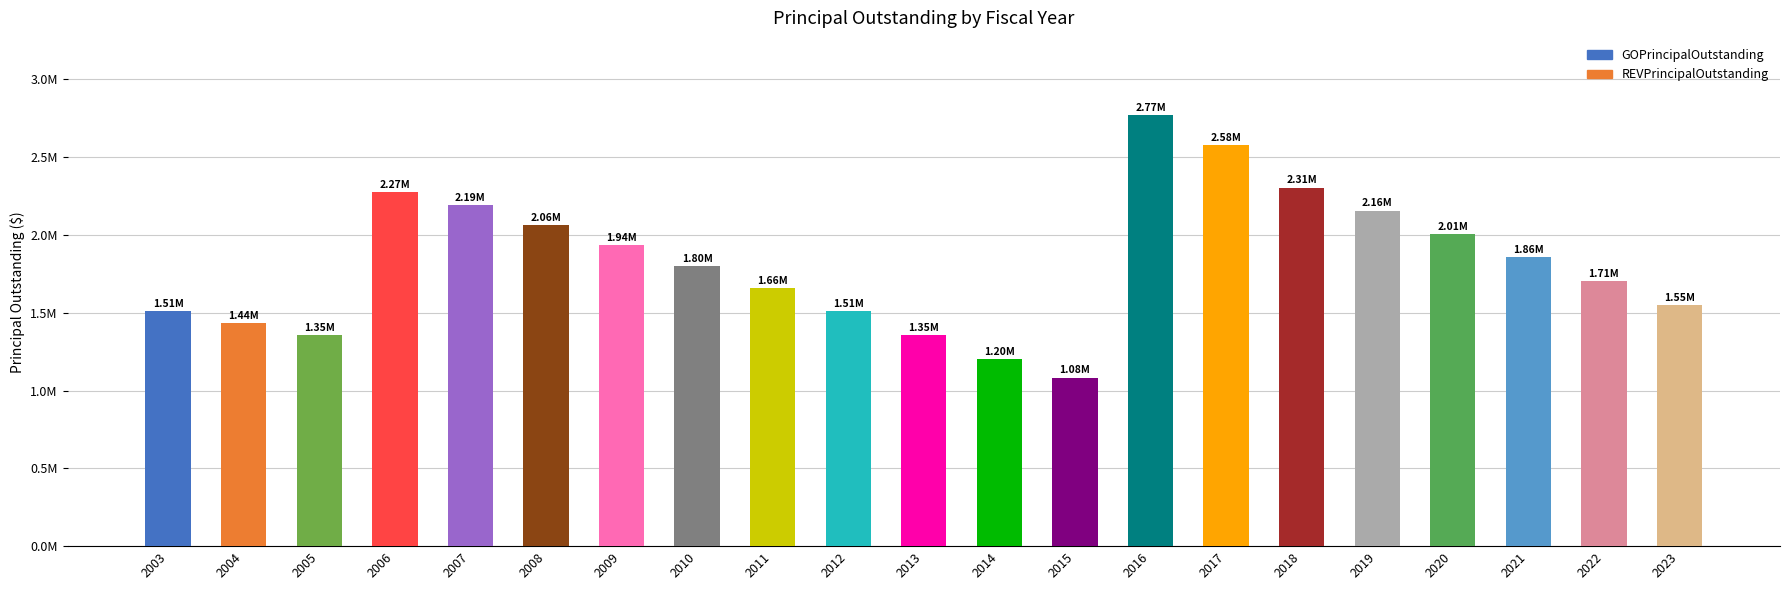

The value at 2005 is 1355000. True or false?

True